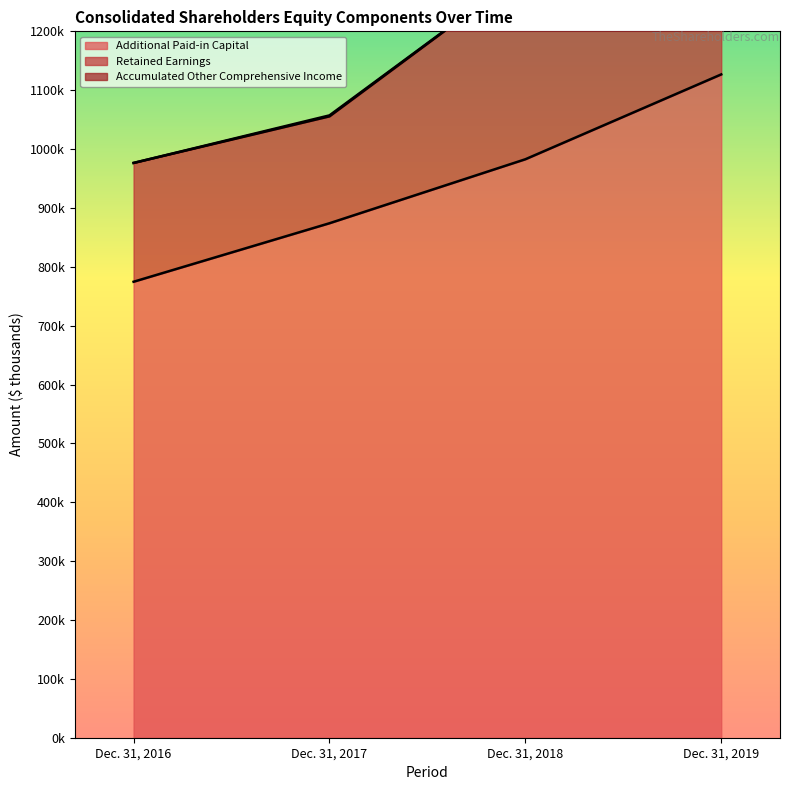

True or false: Retained Earnings and Additional Paid-in Capital intersect in this chart.

False